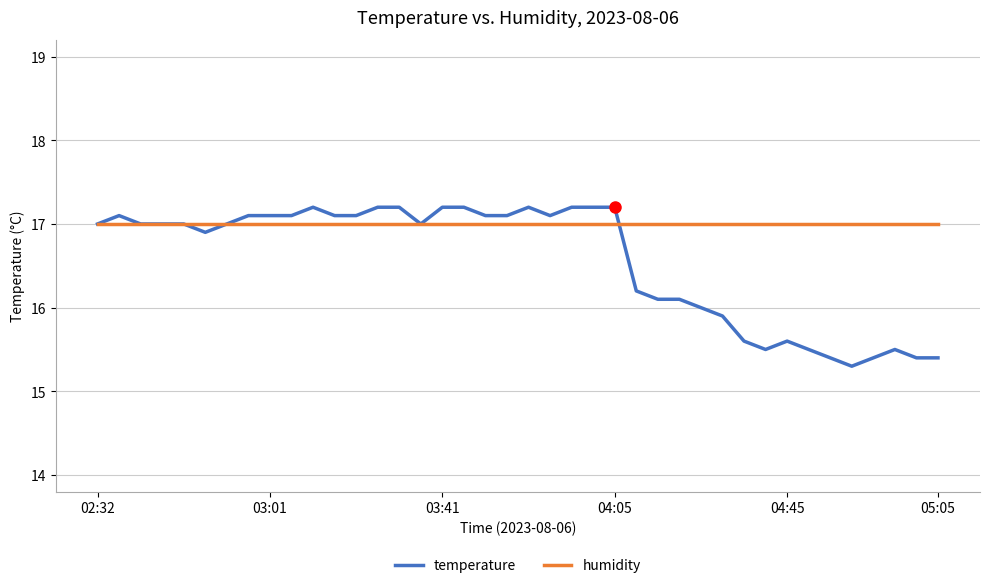

What is the maximum value for humidity?

17.0